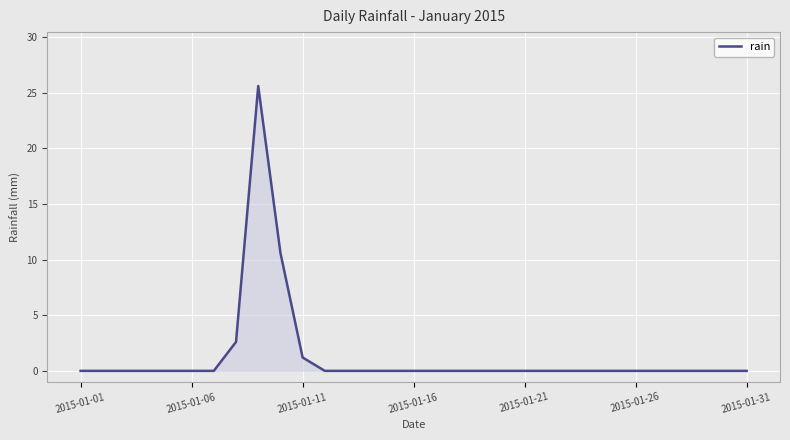

What is the difference between the maximum and minimum values?

25.6